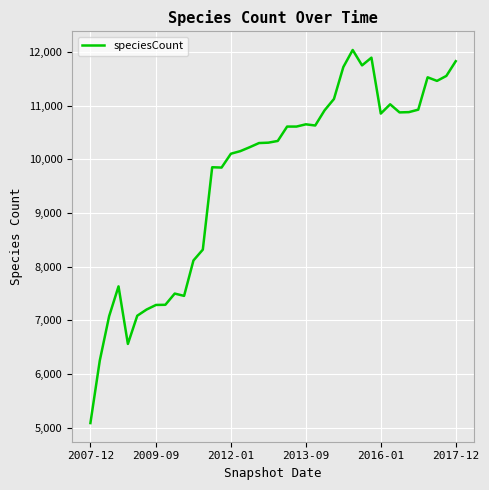

What is the greatest value displayed?

12035